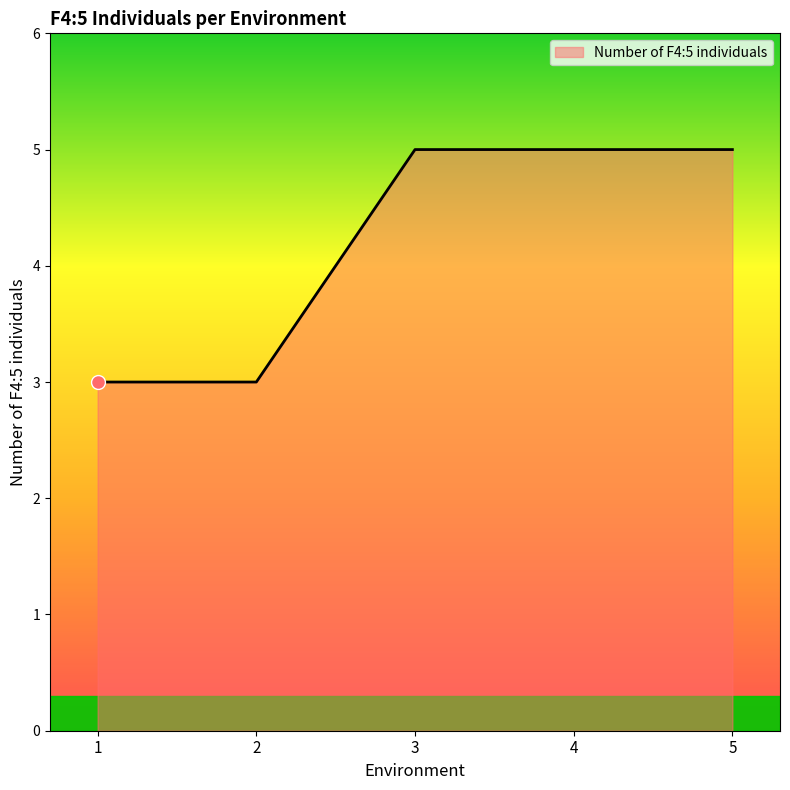

True or false: there are more than 1 points higher than both neighbors.

False